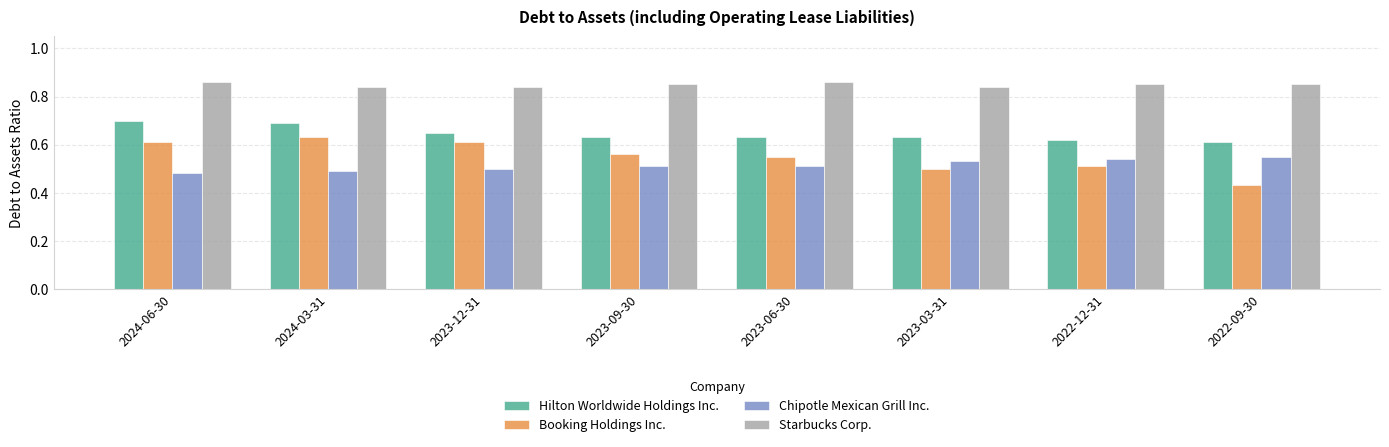

Which label corresponds to the smallest value in the chart?

2022-09-30